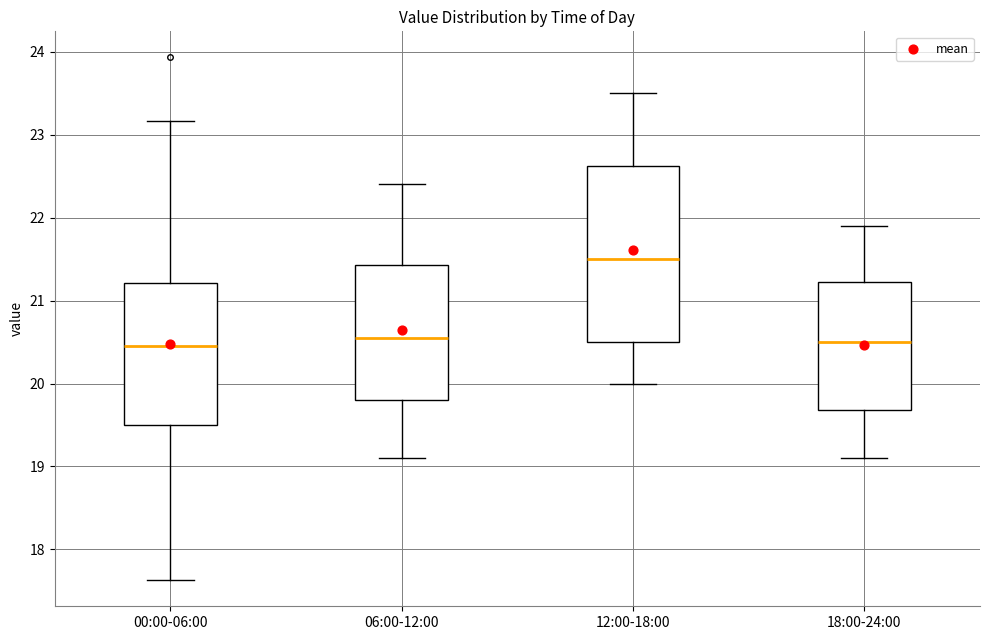

Where is the upper edge of the box for 12:00-18:00 on the y-axis? The values are not printed on the chart, so give them approximately, as read against the axis.

22.6